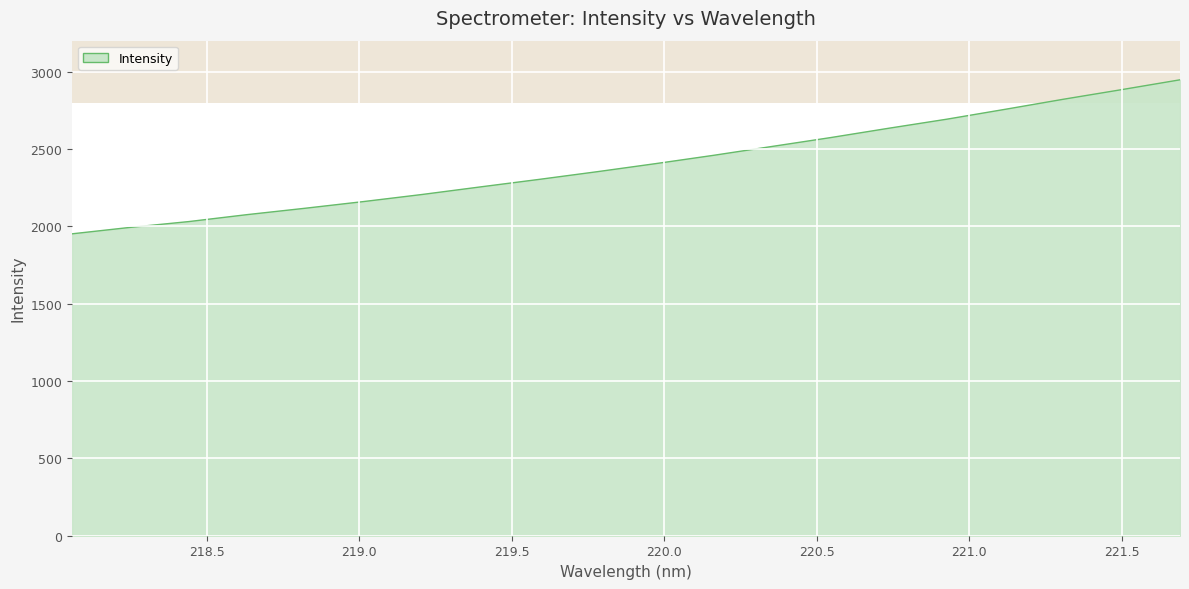

Does the chart display data point markers on the line(s)?

No